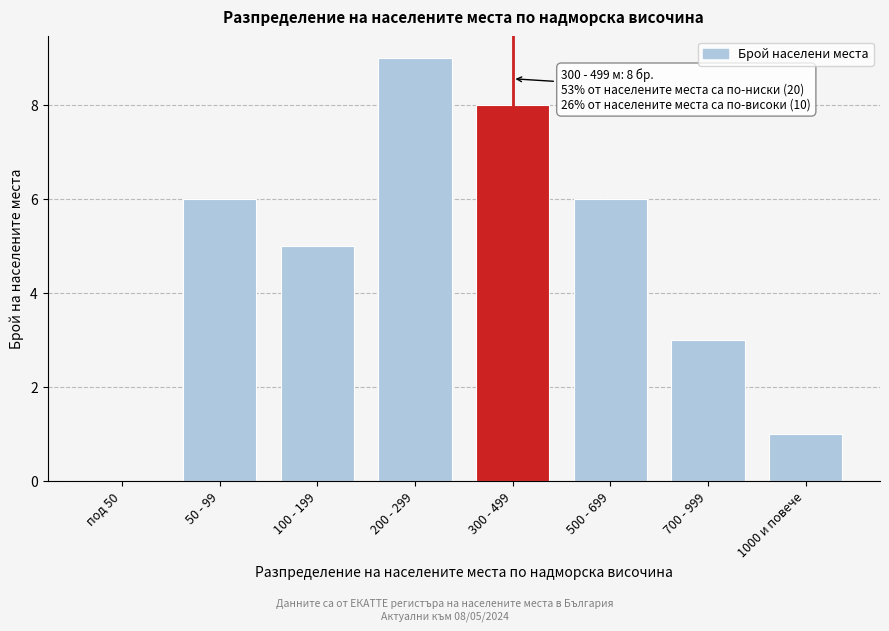

Reading left to right, transcribe all the data shown in this chart.

под 50=0	50 - 99=6	100 - 199=5	200 - 299=9	300 - 499=8	500 - 699=6	700 - 999=3	1000 и повече=1